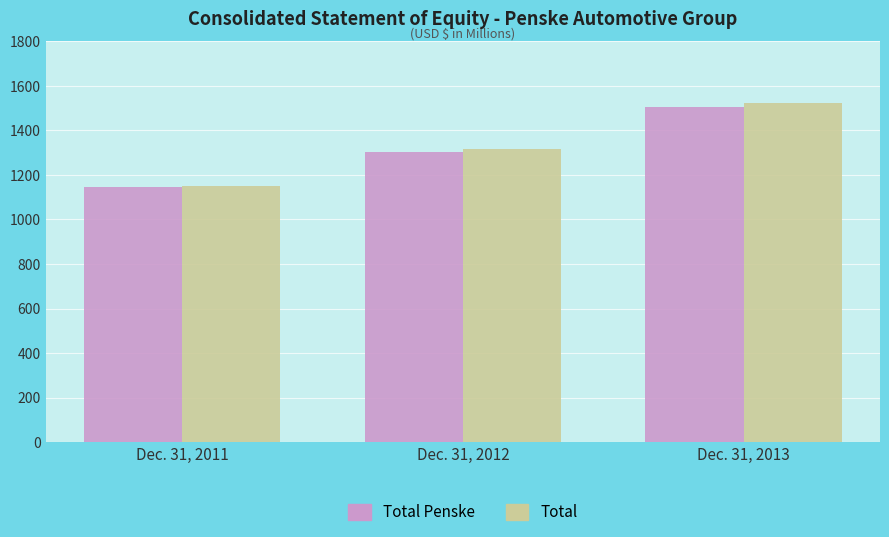

What is the maximum value shown in the chart?

1522.1